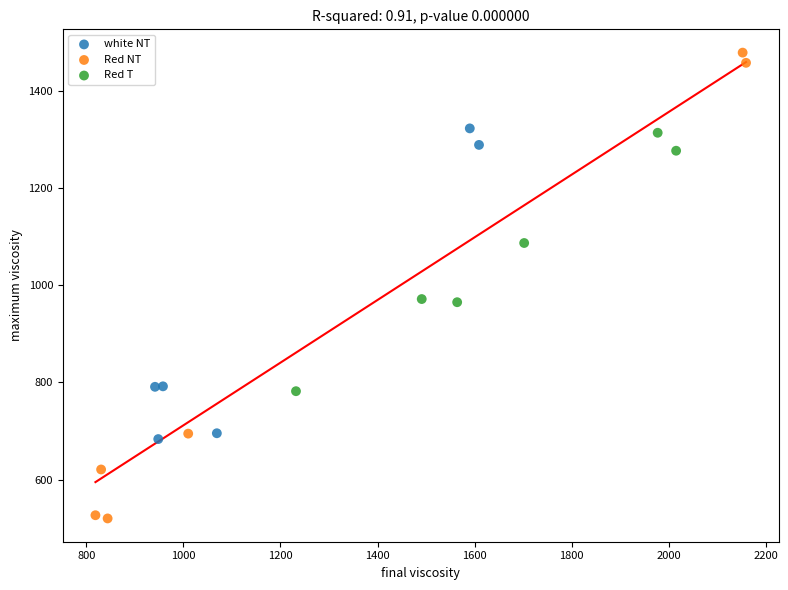

Which series reaches the minimum Y coordinate?

Red NT